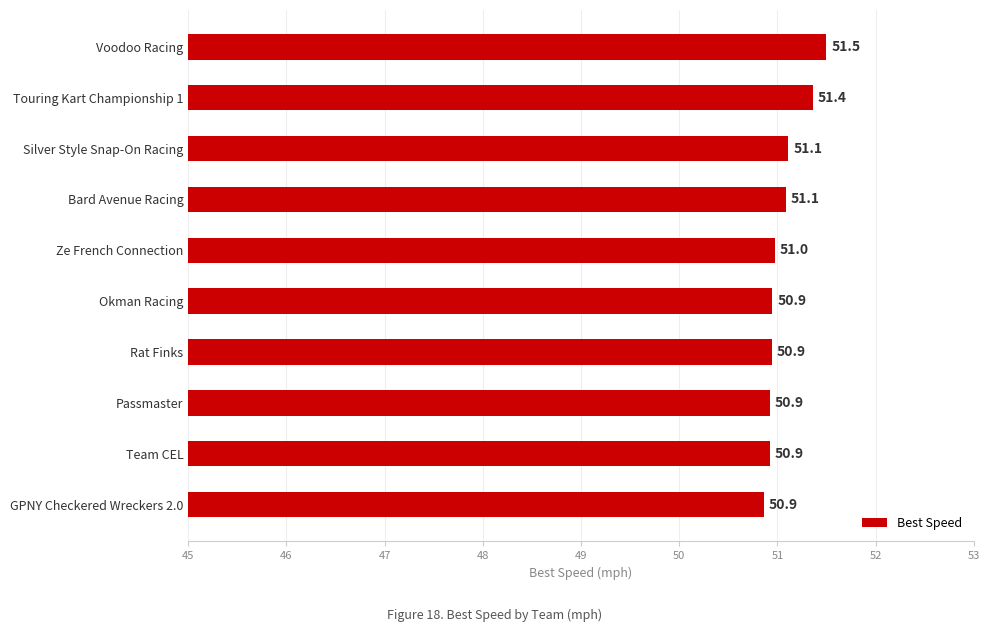

Which has a higher value, Rat Finks or Touring Kart Championship 1?

Touring Kart Championship 1